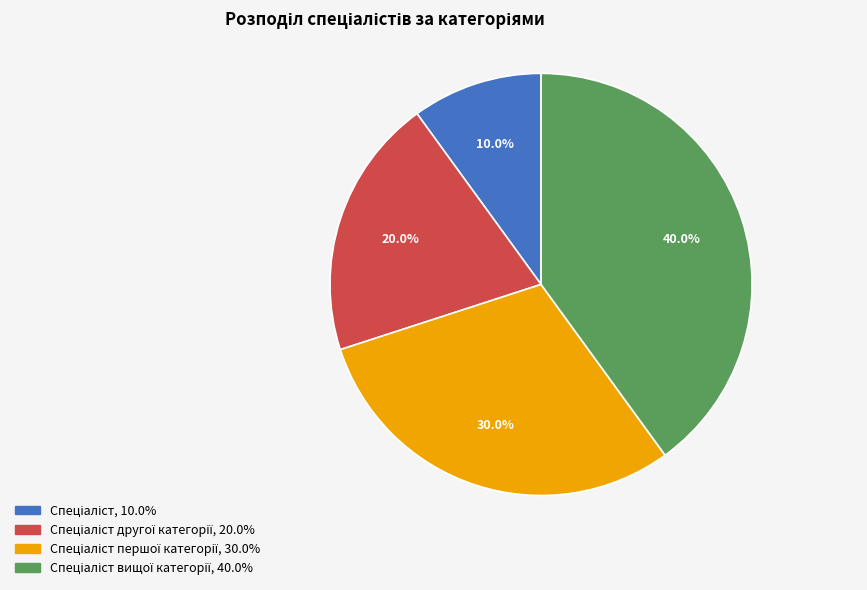

Is there a majority slice in this chart?

No